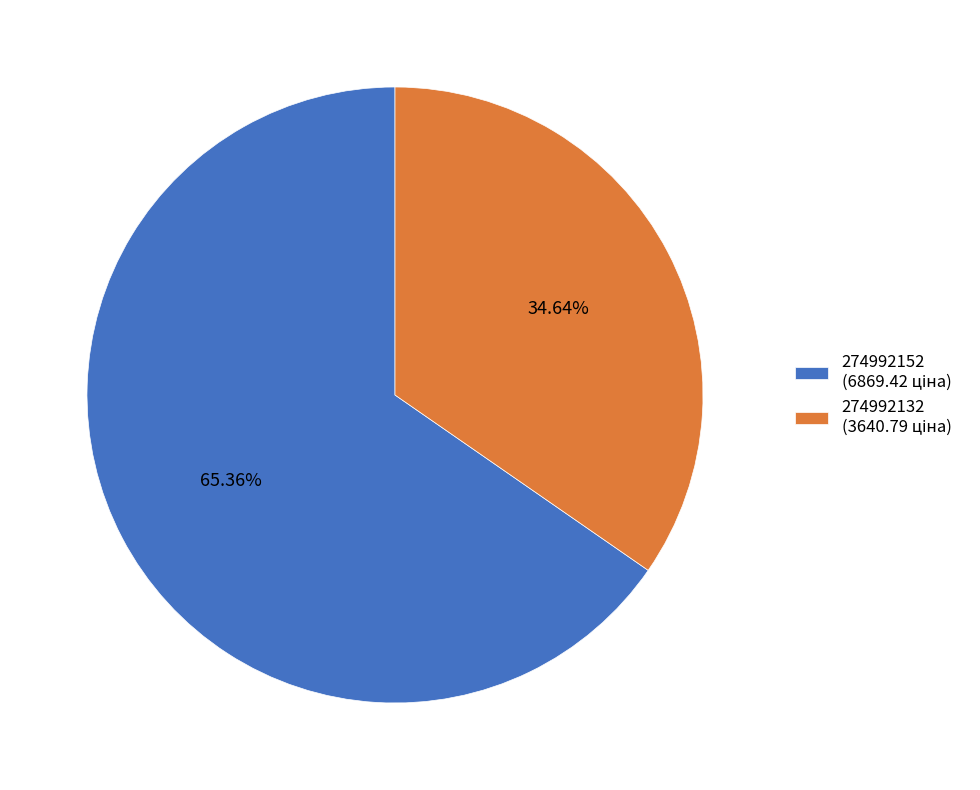

What is the largest slice in the pie chart?

274992152